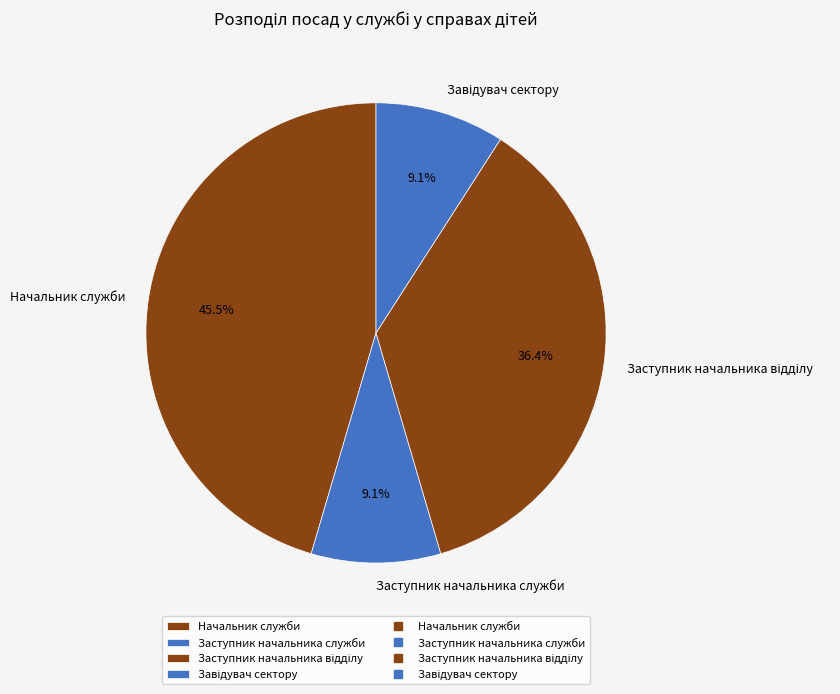

What is the total percentage of Заступник начальника служби and Начальник служби?

54.5%